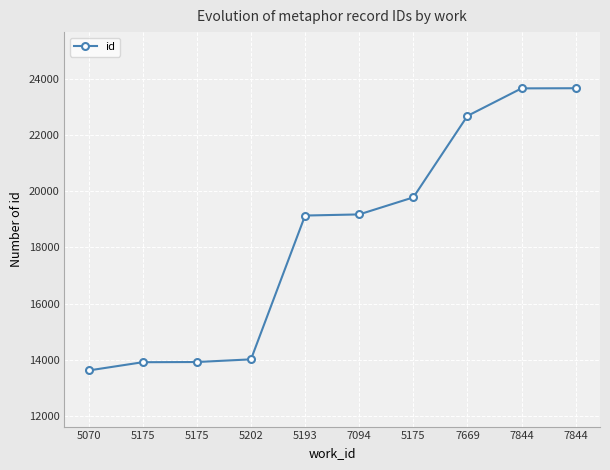

The chart shows a value of 29763 at 5193. True or false?

False